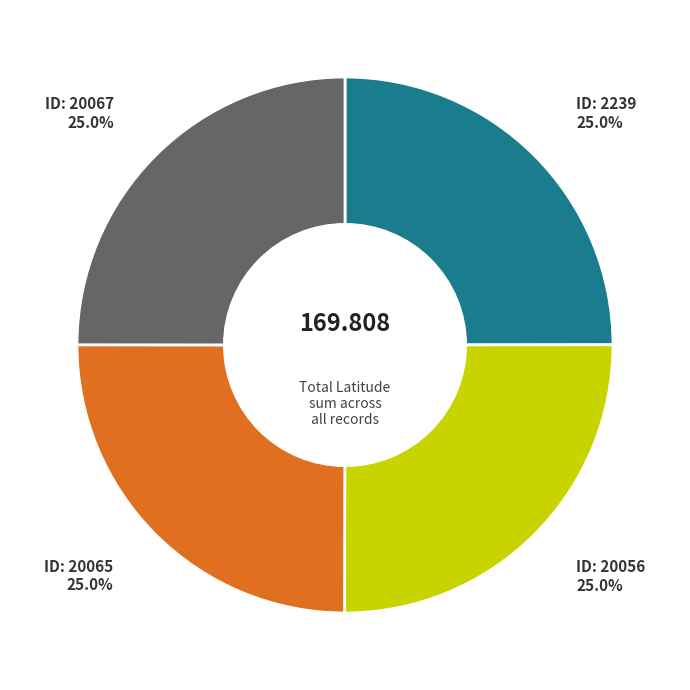

How many segments does this pie chart have?

4